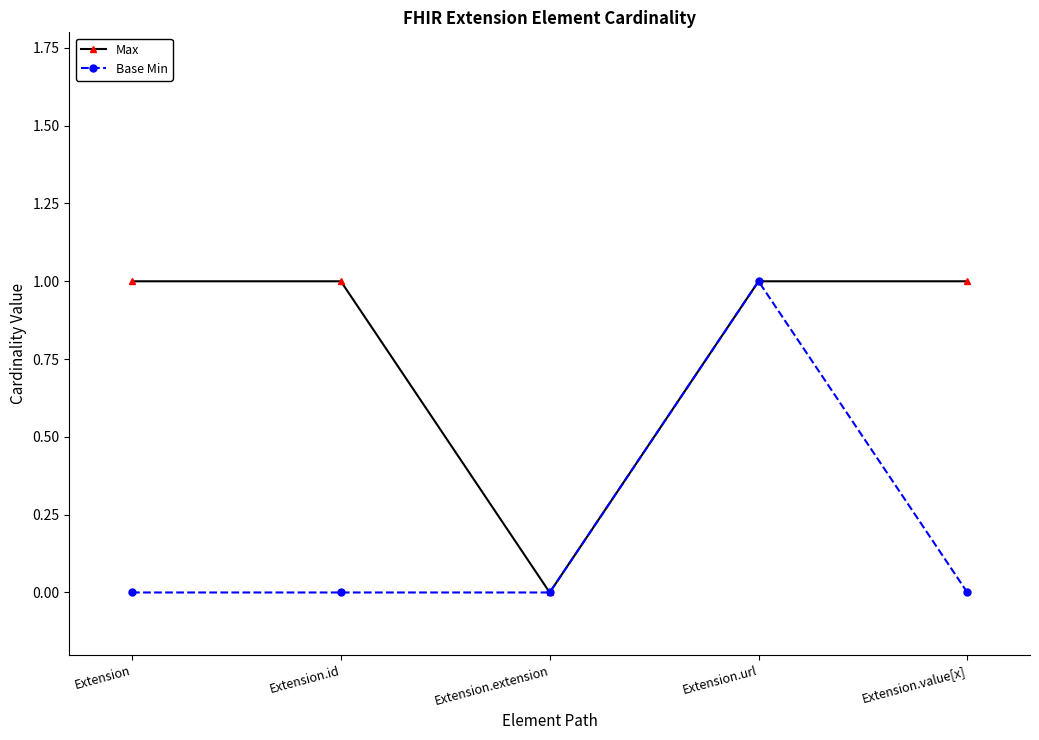

Count the number of data series in this chart.

2